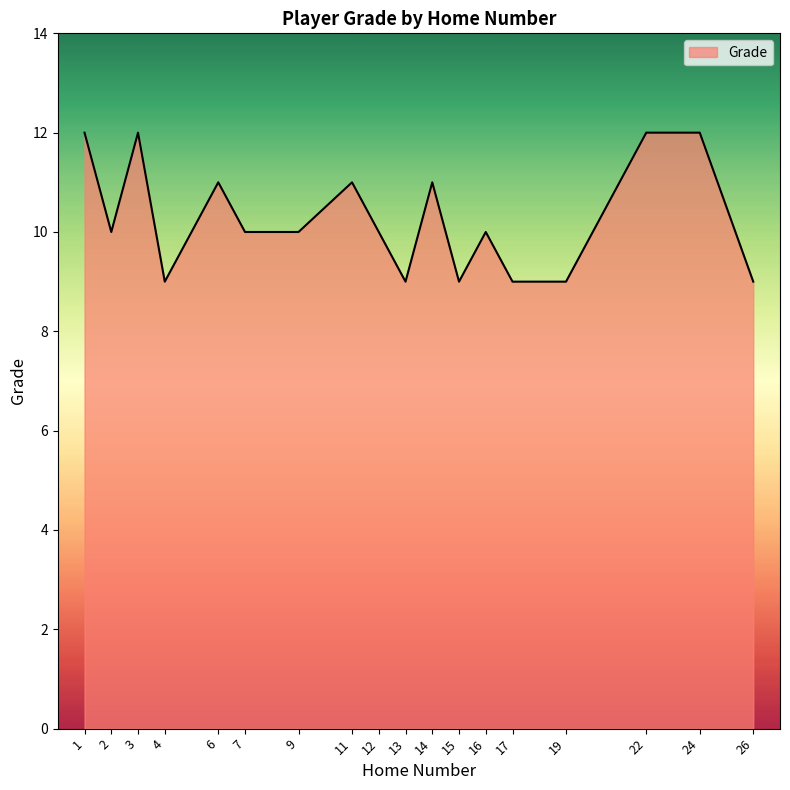

The value at 9 is 10. True or false?

True